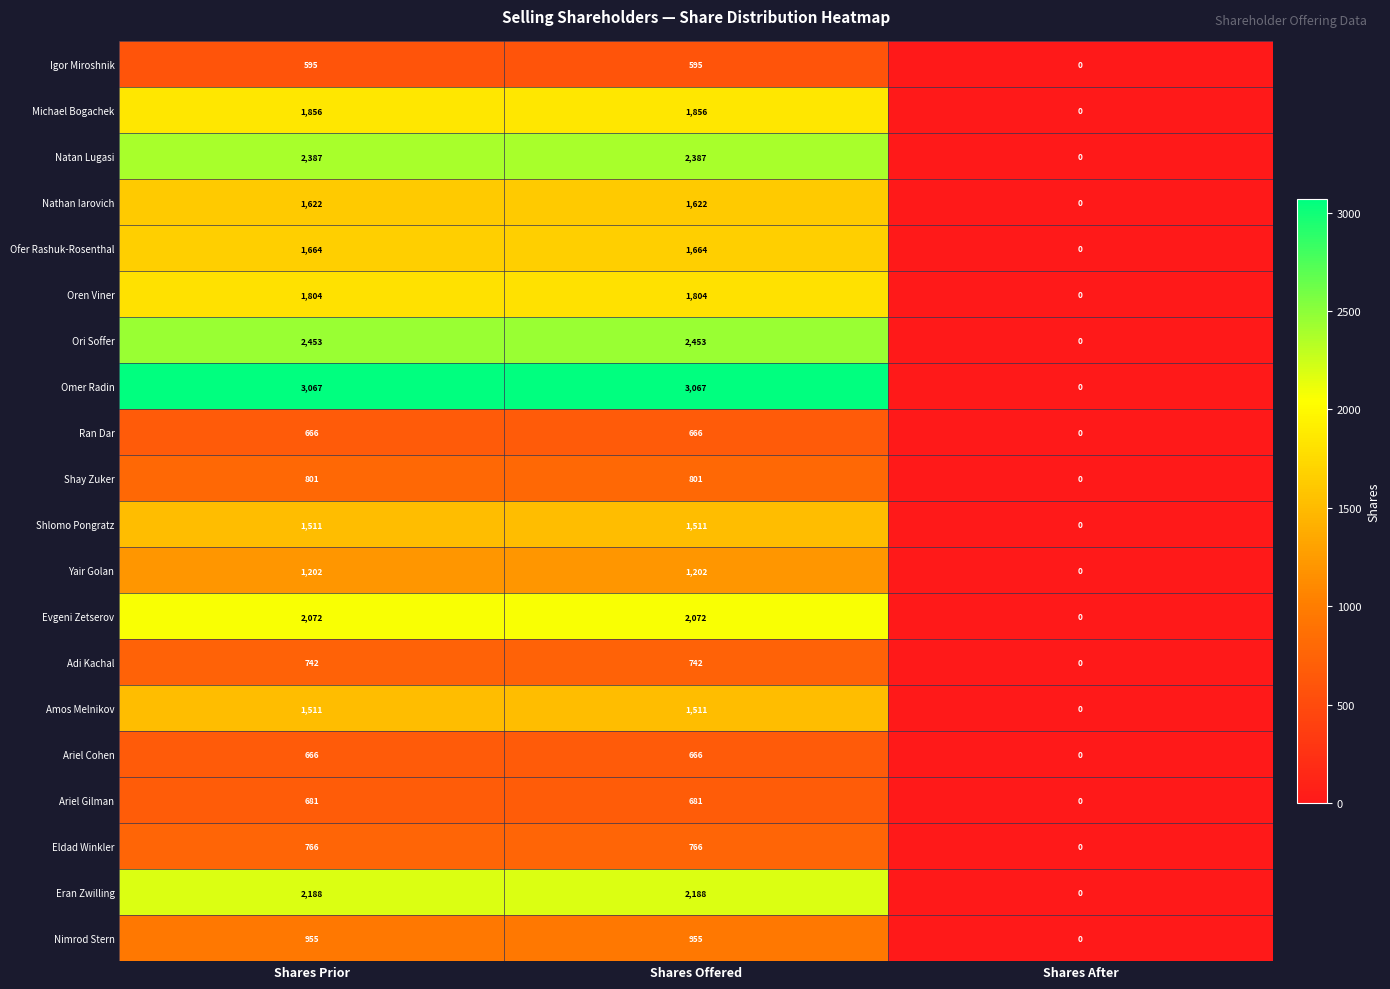

What is the maximum value shown in the chart?

3067